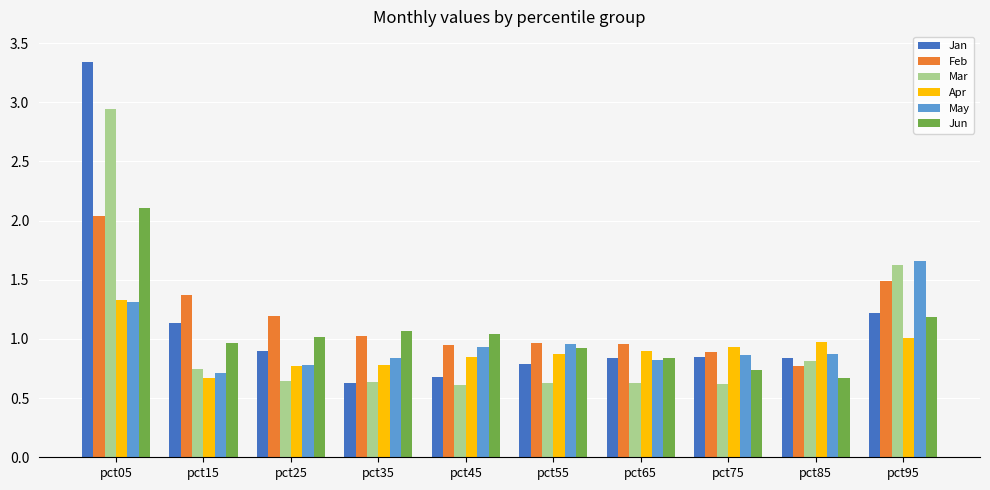

What is the total value across all series at pct95?

8.2